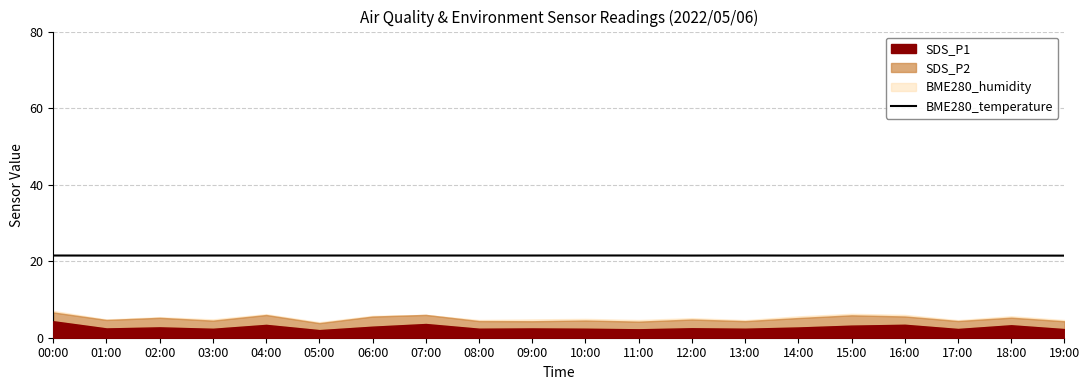

What is the greatest value displayed?

21.5